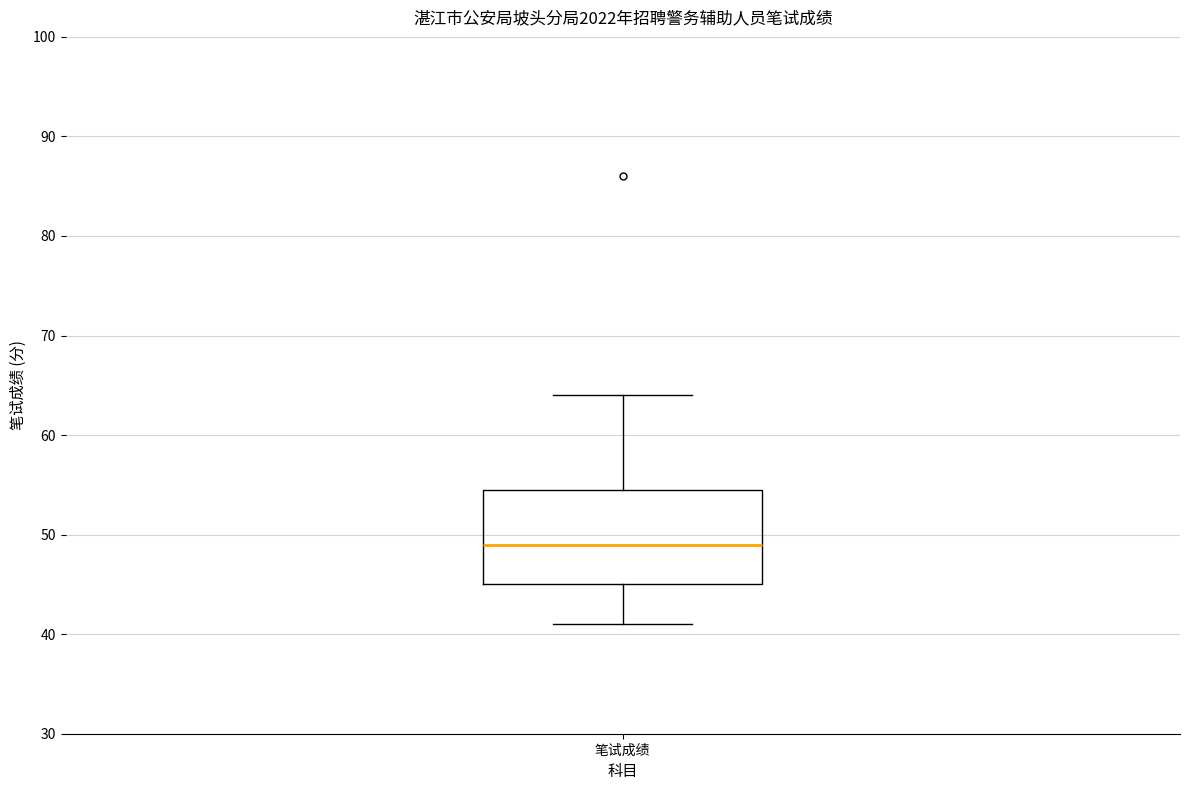

Transcribe this box plot: give where the median line is, the range the box spans, and where the two whiskers end, as read against the y-axis. The values are not printed on the chart, so give them approximately, as read against the axis.

median 49, box 45 to 55, whiskers 41 to 64